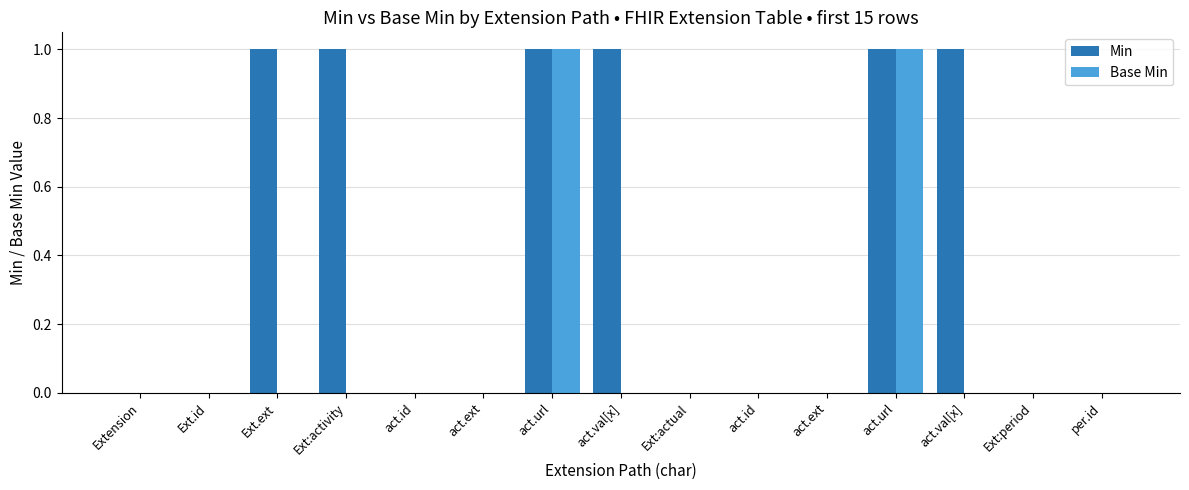

Count the number of categories in the chart.

15